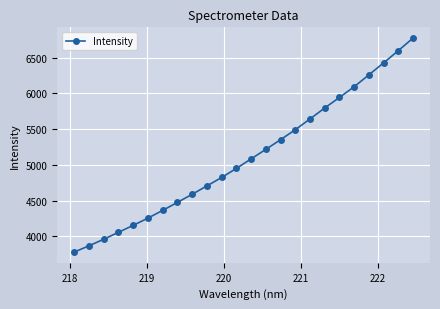

Reading right to left, transcribe all the data shown in this chart.

6776.1	6599.9	6428.5	6261.2	6094.4	5944.5	5796.9	5643.8	5492.6	5353.2	5217.6	5084.3	4950.8	4824.1	4706.0	4589.0	4474.9	4363.7	4255.1	4154.0	4056.5	3959.1	3867.9	3779.5